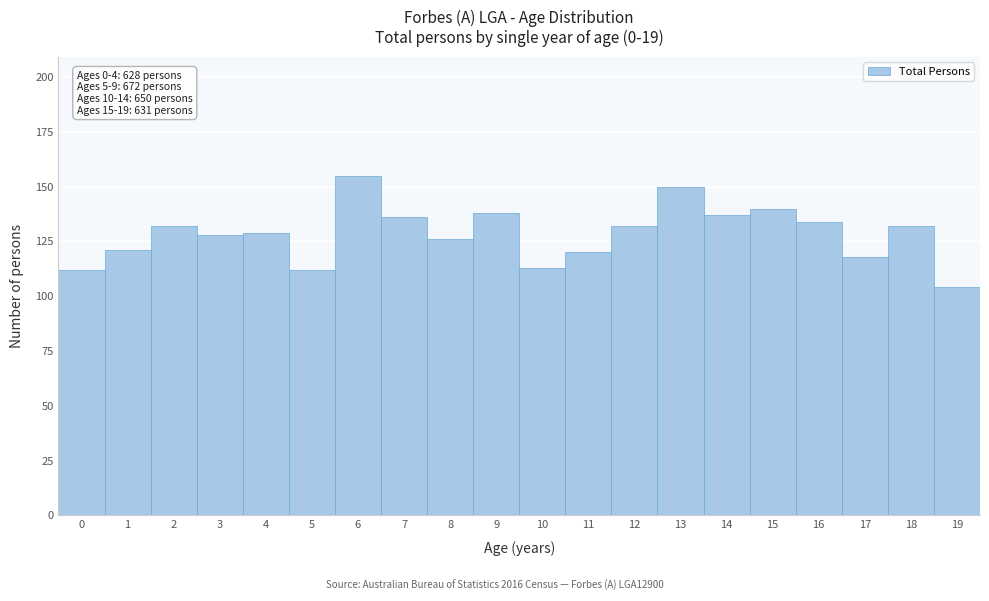

Over which range of the x-axis is the bar tallest?

5.5 to 6.5